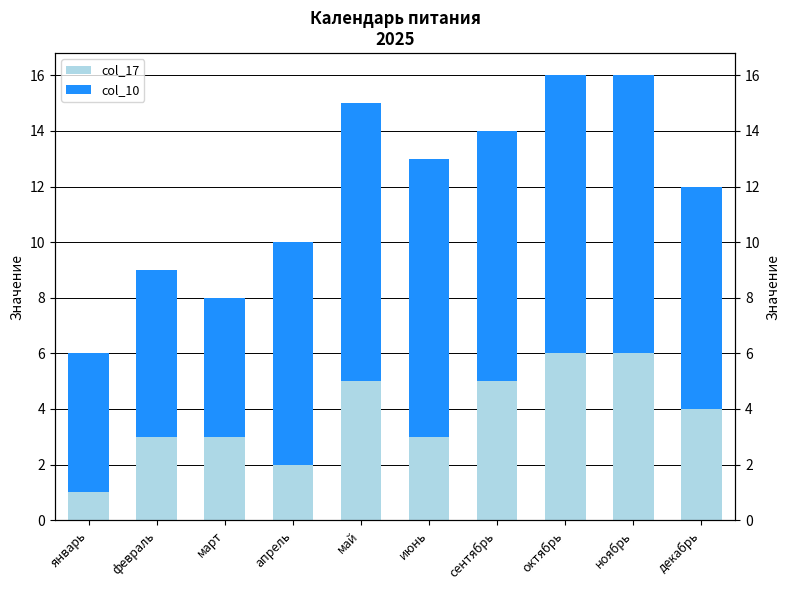

The col_17 series shows 5 at сентябрь. True or false?

True